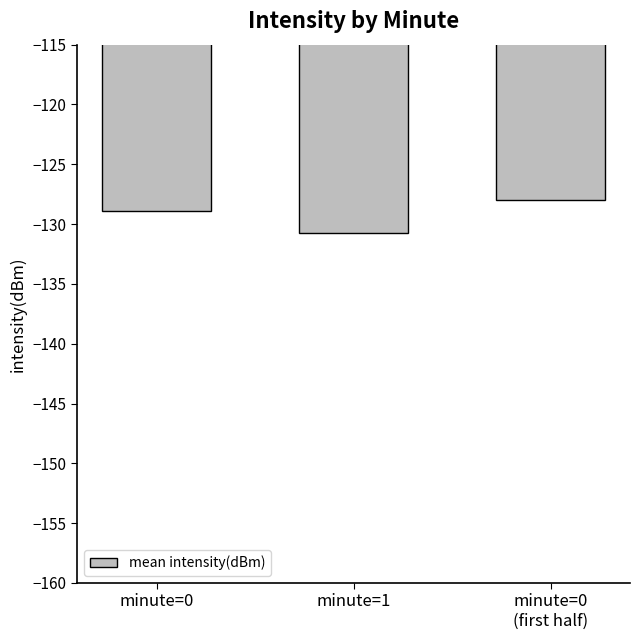

Is it true that the value at minute=0
(first half) is -128.0?

True